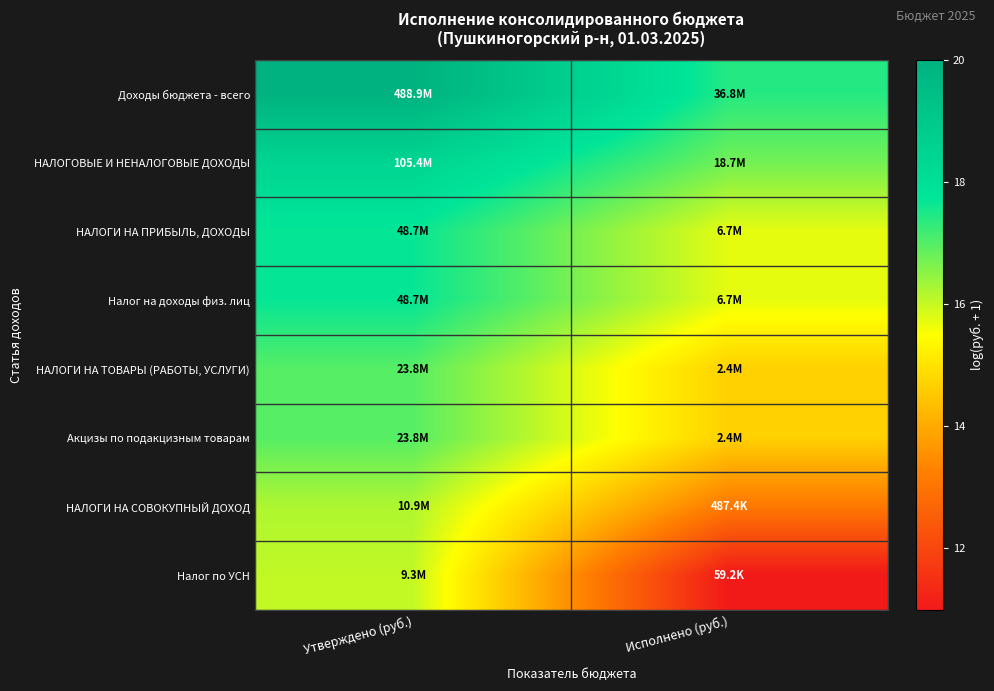

Reading left to right, list all the values displayed in this chart.

Доходы бюджета - всего: Утверждено (руб.)=20.0	Исполнено (руб.)=17.4
НАЛОГОВЫЕ И НЕНАЛОГОВЫЕ ДОХОДЫ: Утверждено (руб.)=18.5	Исполнено (руб.)=16.7
НАЛОГИ НА ПРИБЫЛЬ, ДОХОДЫ: Утверждено (руб.)=17.7	Исполнено (руб.)=15.7
Налог на доходы физ. лиц: Утверждено (руб.)=17.7	Исполнено (руб.)=15.7
НАЛОГИ НА ТОВАРЫ (РАБОТЫ, УСЛУГИ): Утверждено (руб.)=17.0	Исполнено (руб.)=14.7
Акцизы по подакцизным товарам: Утверждено (руб.)=17.0	Исполнено (руб.)=14.7
НАЛОГИ НА СОВОКУПНЫЙ ДОХОД: Утверждено (руб.)=16.2	Исполнено (руб.)=13.1
Налог по УСН: Утверждено (руб.)=16.0	Исполнено (руб.)=11.0